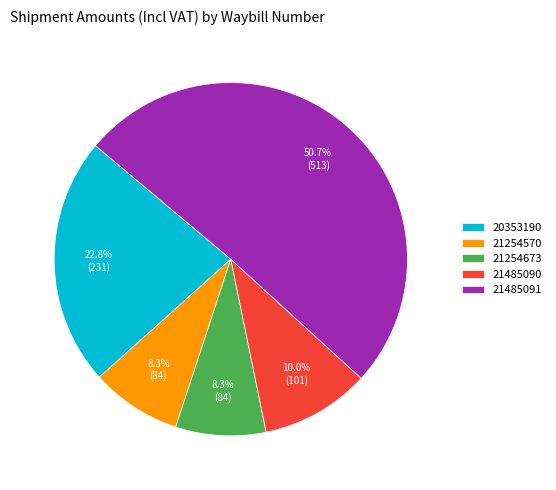

To the nearest percent, what percentage of the pie is 21485091?

51%